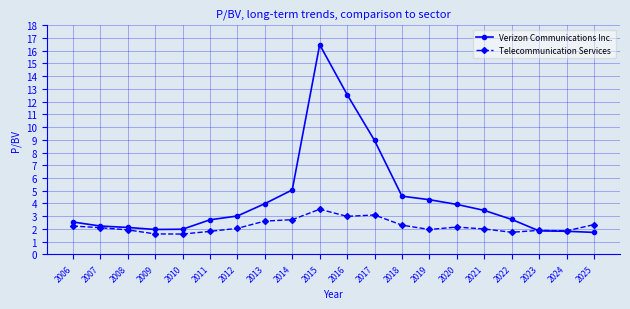

What is the total value across all series at 2024?

3.7